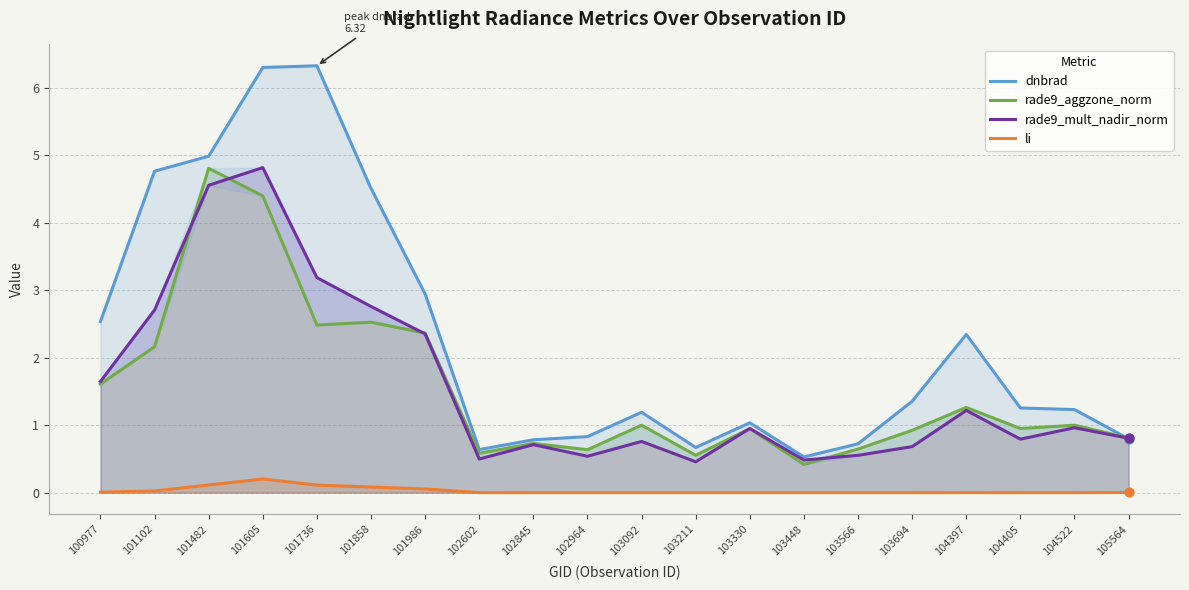

Which series contains the lowest Y value?

li